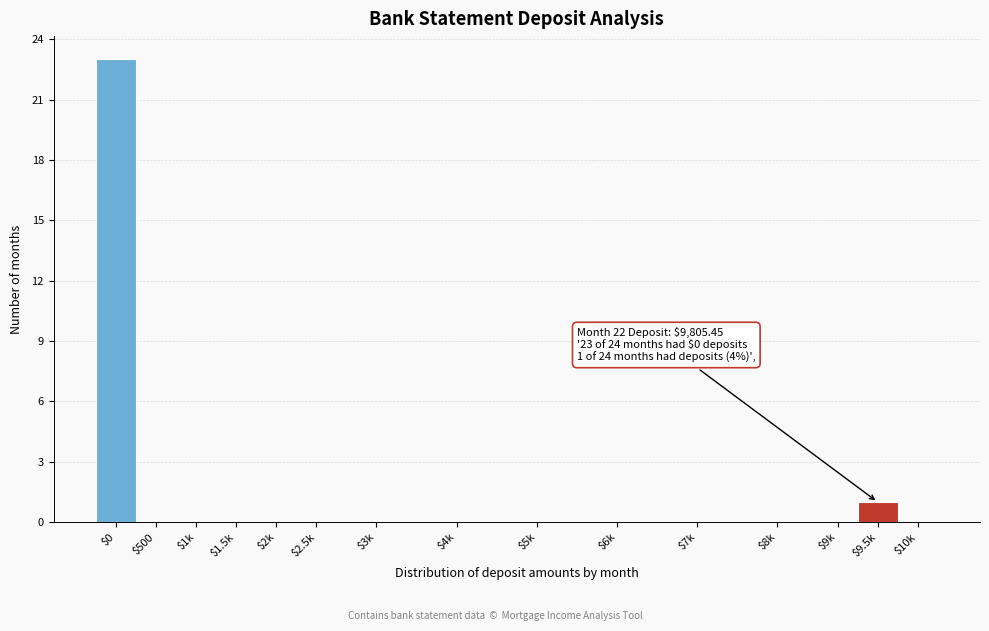

Which label corresponds to the largest value in the chart?

$0